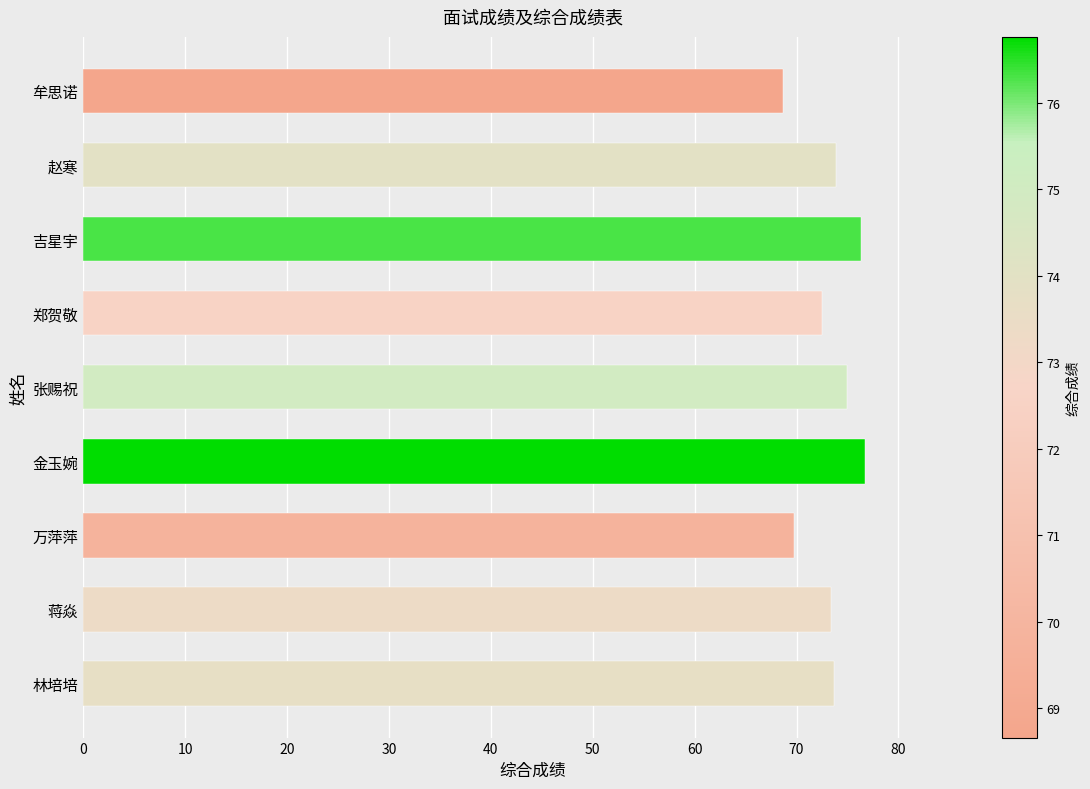

The value at 赵寒 is 73.9. True or false?

True